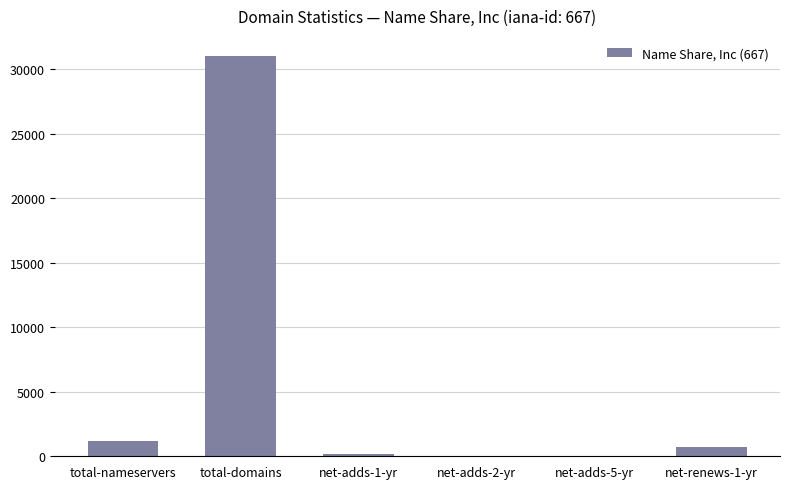

What is the maximum value shown in the chart?

31029